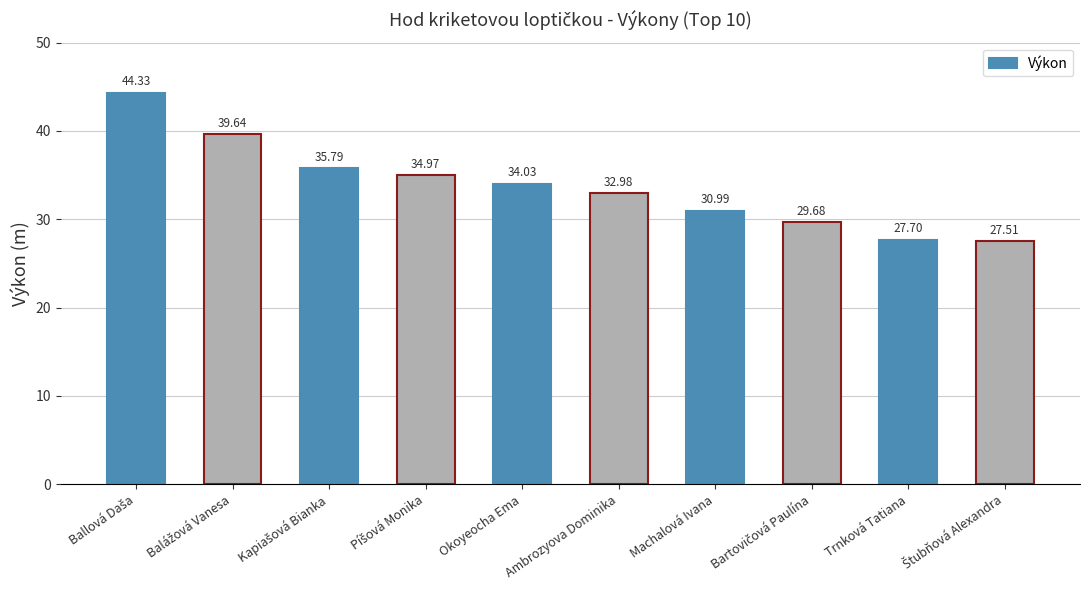

What is the value of the 3rd bar from the left?

35.8